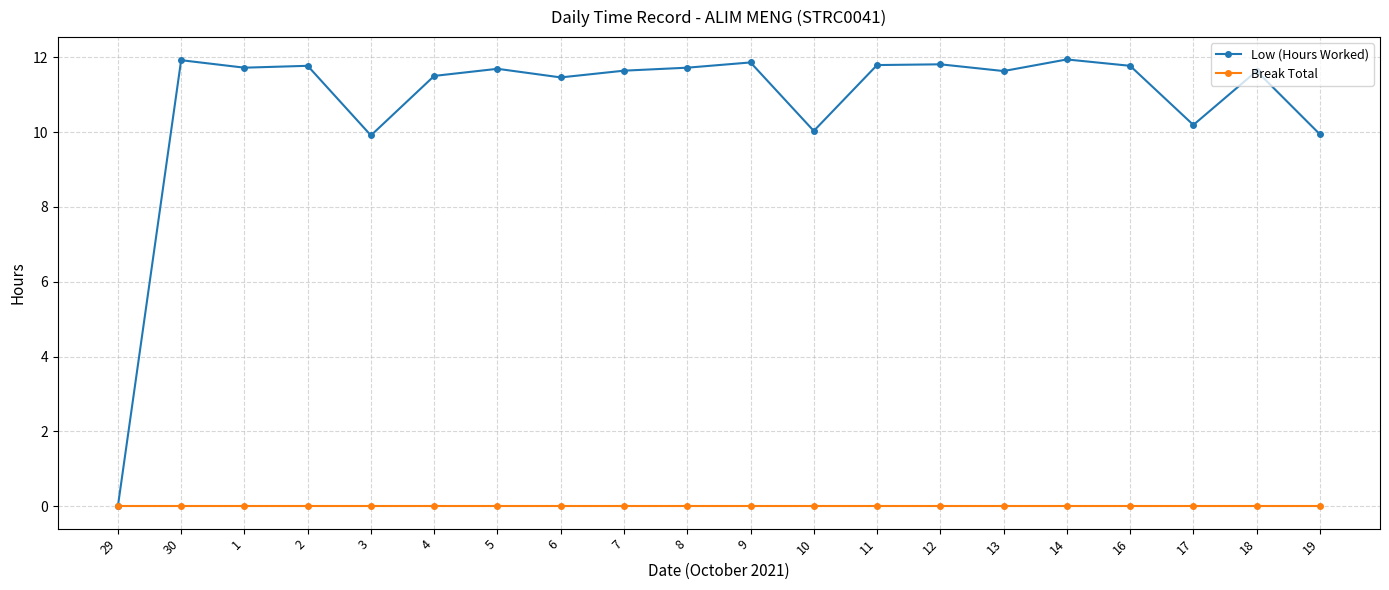

At how many categories does at least one series exceed 9?

19